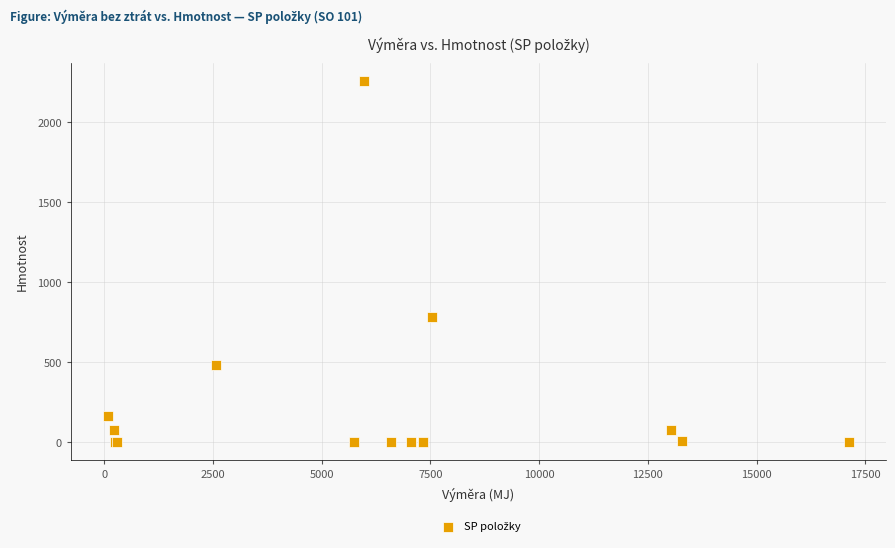

What Y value in the scatter plot is closest to 1129?

782.4